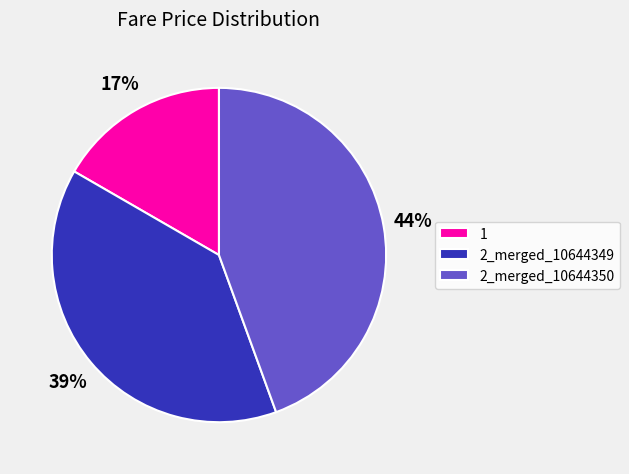

Which category has the biggest portion of the pie?

2_merged_10644350